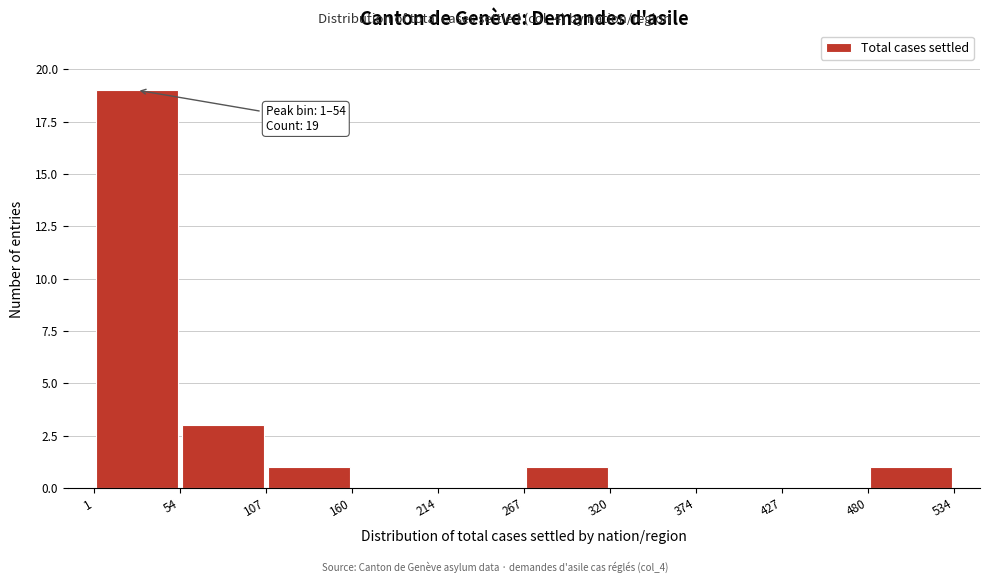

Over which range of the x-axis is the bar tallest?

1 to 54